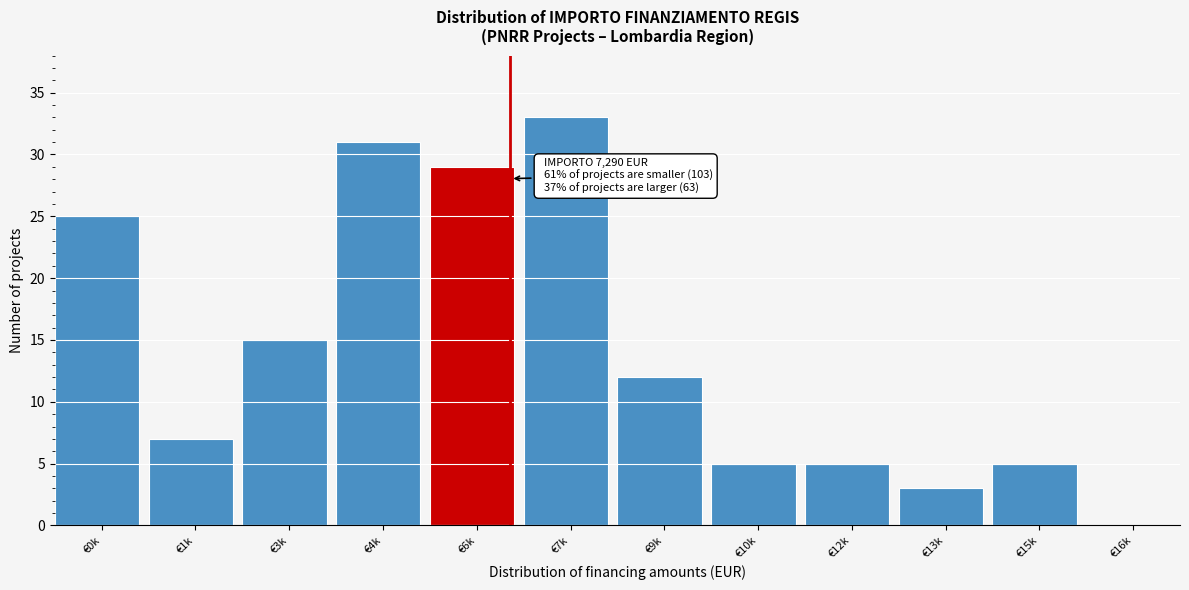

Reading left to right, list all the values displayed in this chart.

€0k=25	€1k=7	€3k=15	€4k=31	€6k=29	€7k=33	€9k=12	€10k=5	€12k=5	€13k=3	€15k=5	€16k=0